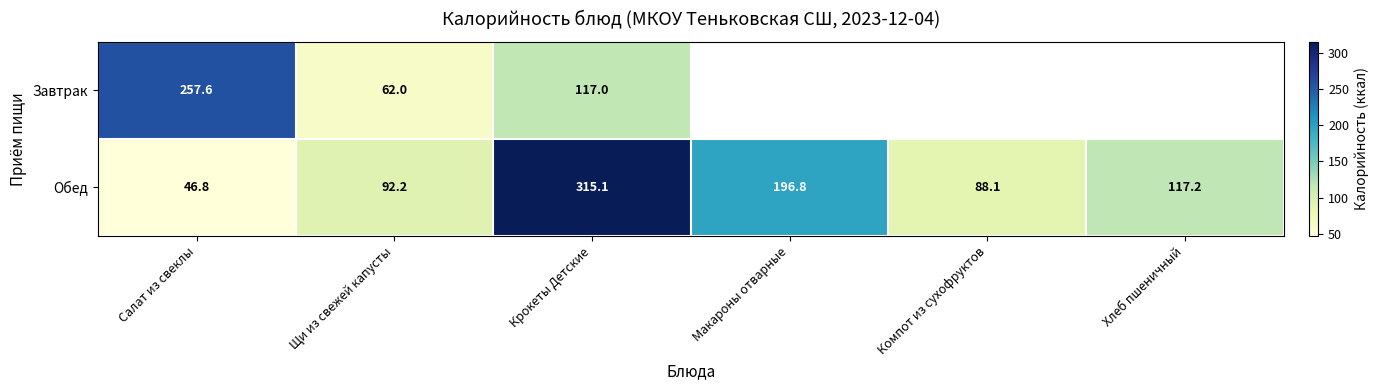

At Салат из свеклы, list the series in order from smallest to largest.

Обед, Завтрак